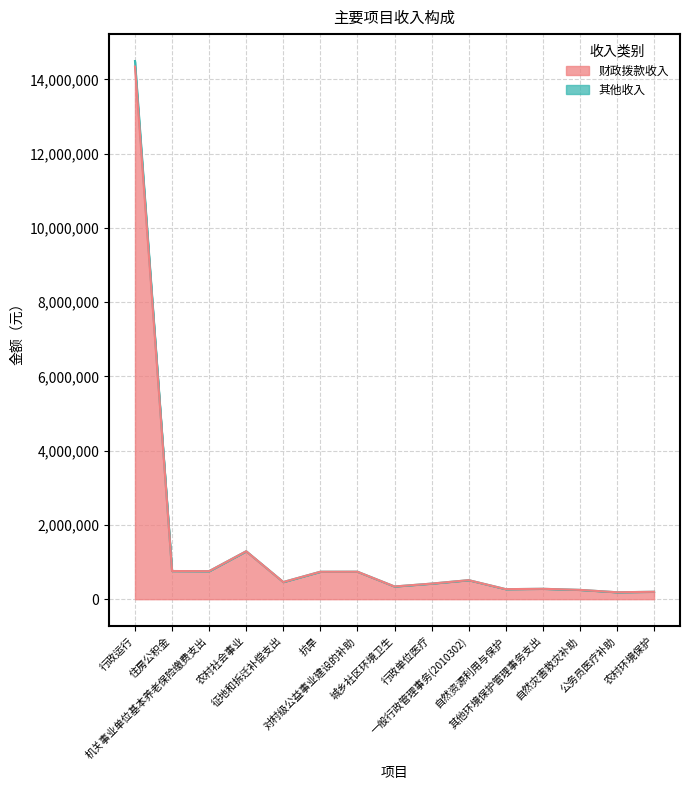

What is the highest value of the 财政拨款收入 series?

14344256.9